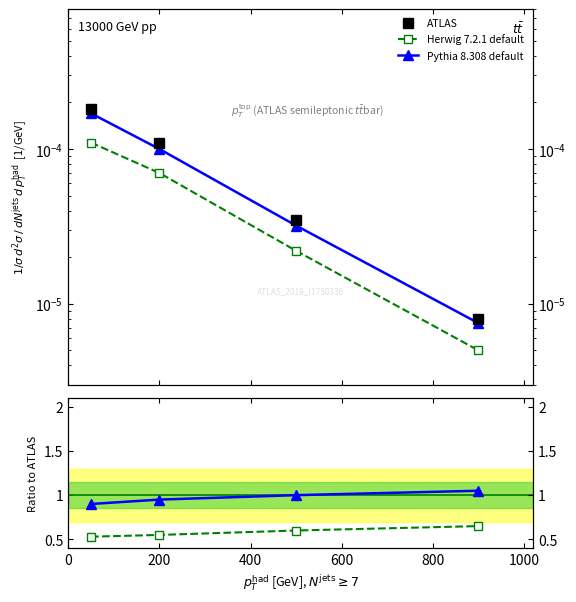

True or false: ATLAS and Herwig 7.2.1 default cross at least once.

False